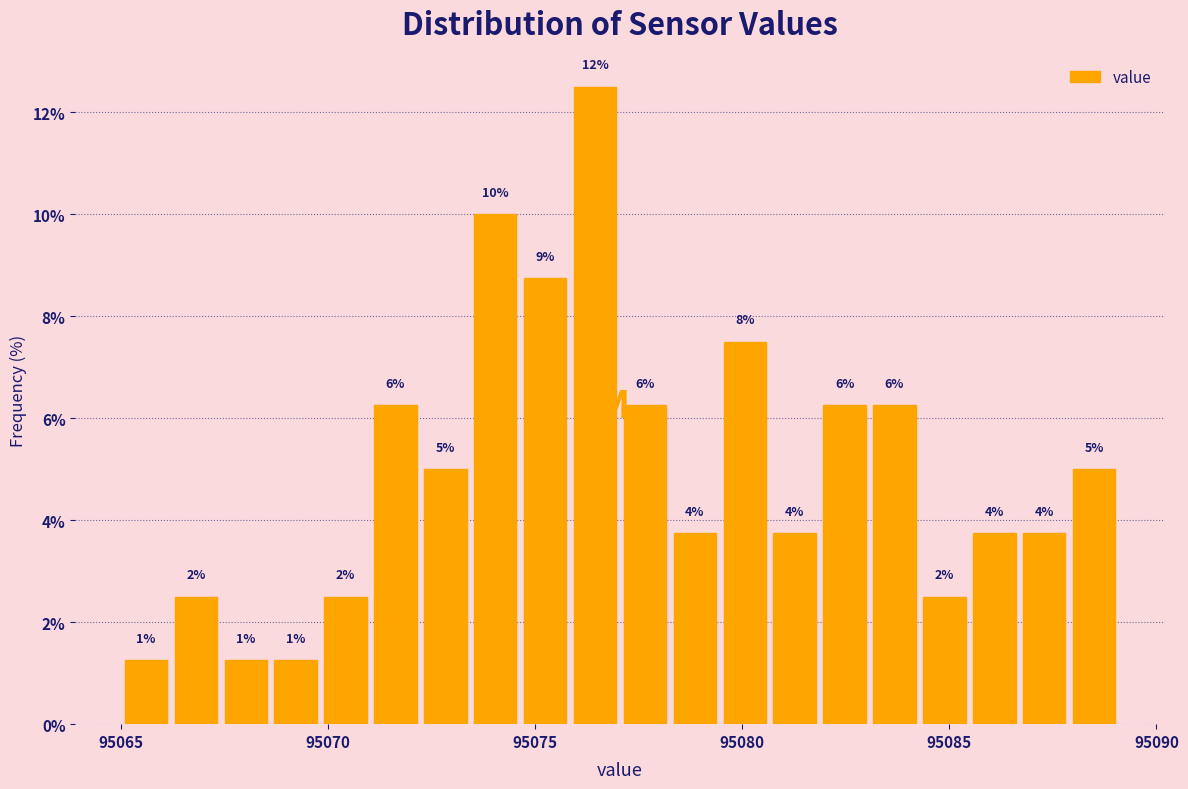

Around what value on the x-axis is the tallest bar? Give the approximate position of its centre, as read against the axis.

95076.5